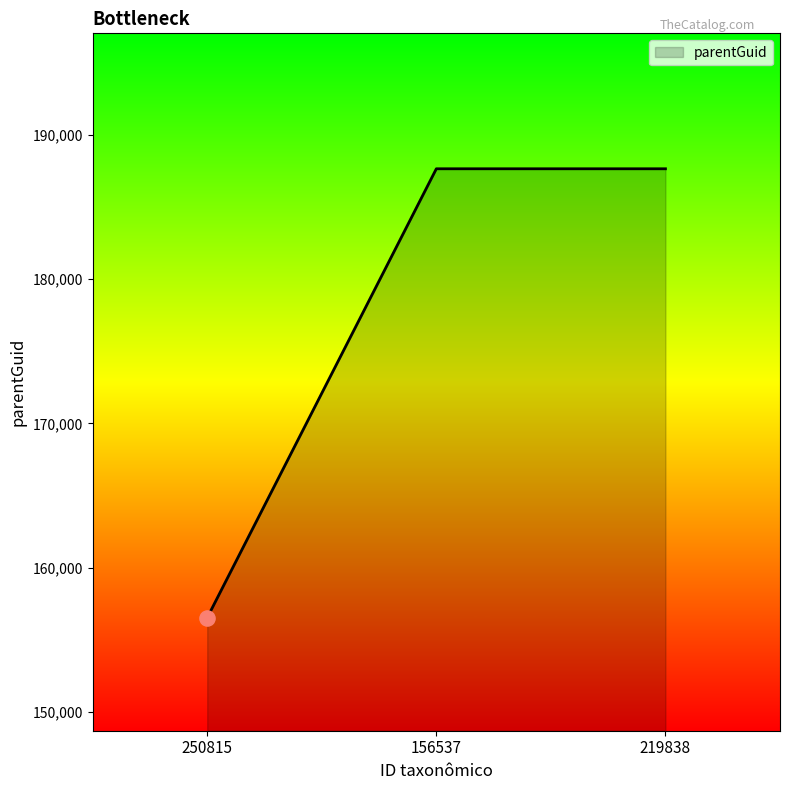

What is the change in value from 250815 to 219838?

+31096